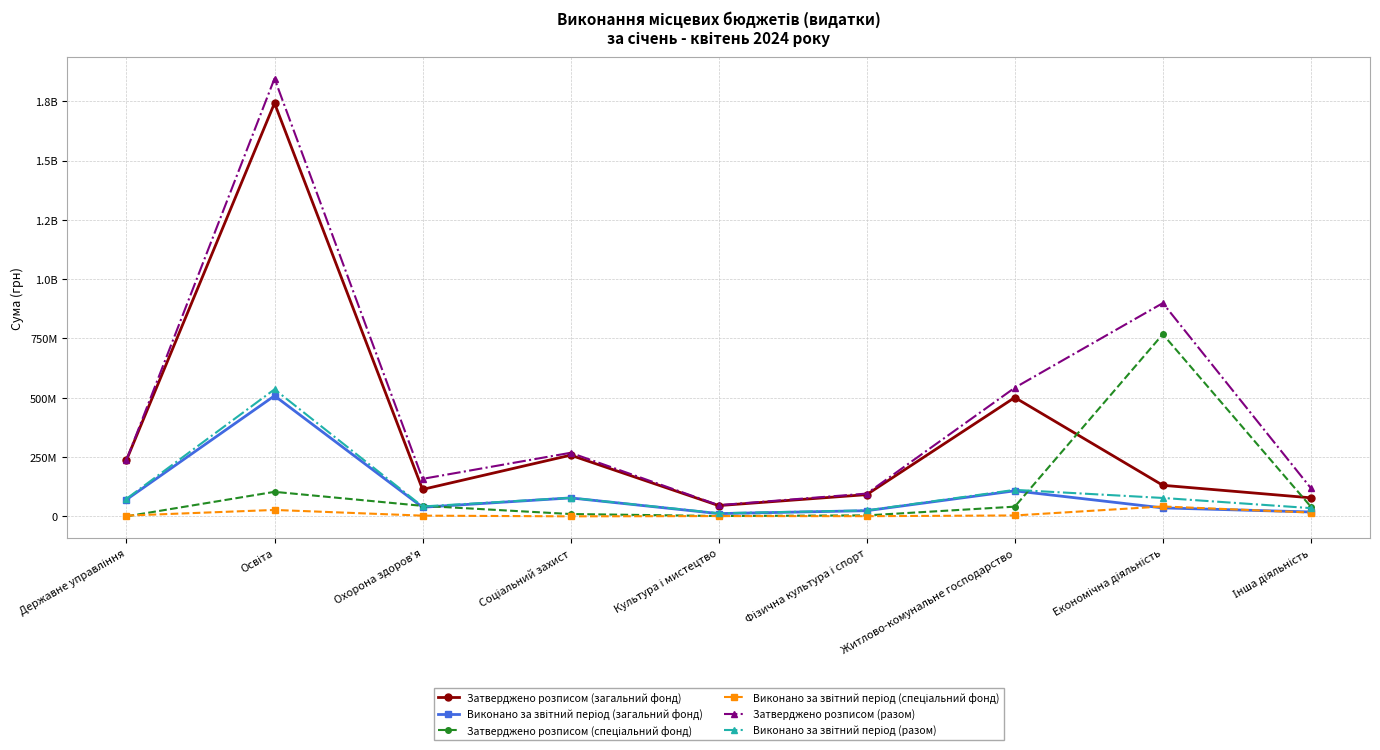

Does the chart have visible grid lines?

Yes